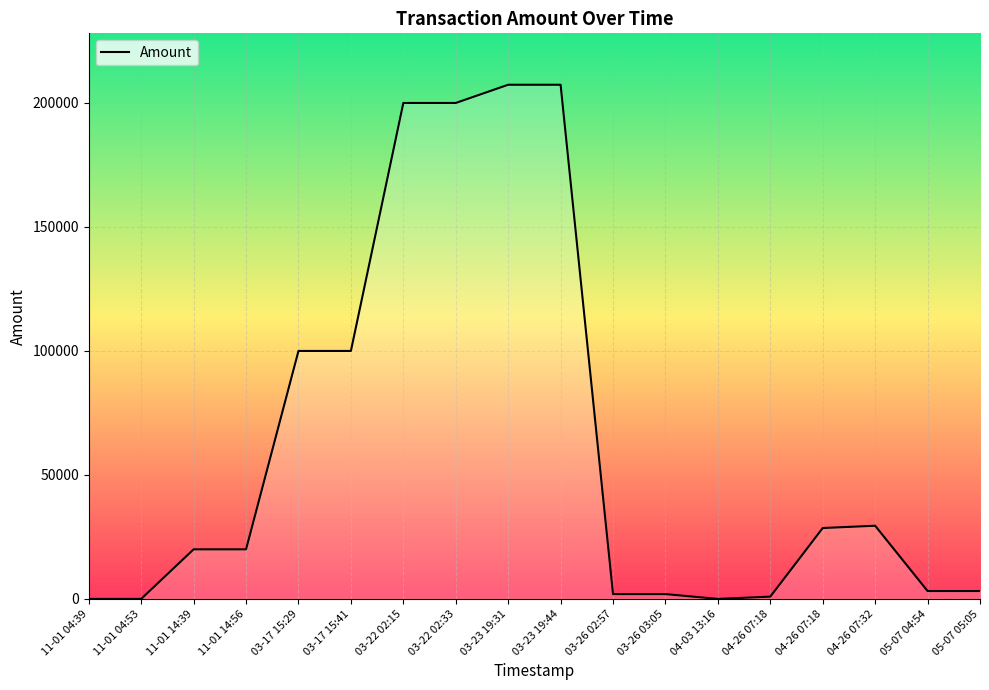

How many interior local peaks (higher than both neighbors) does the data have?

5